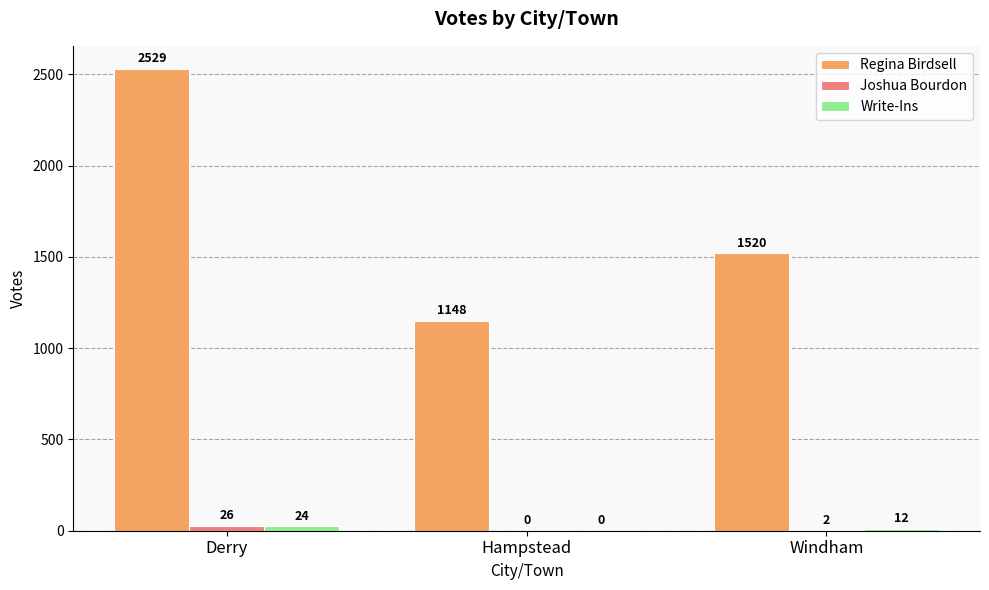

Which series has the widest spread of values?

Regina Birdsell